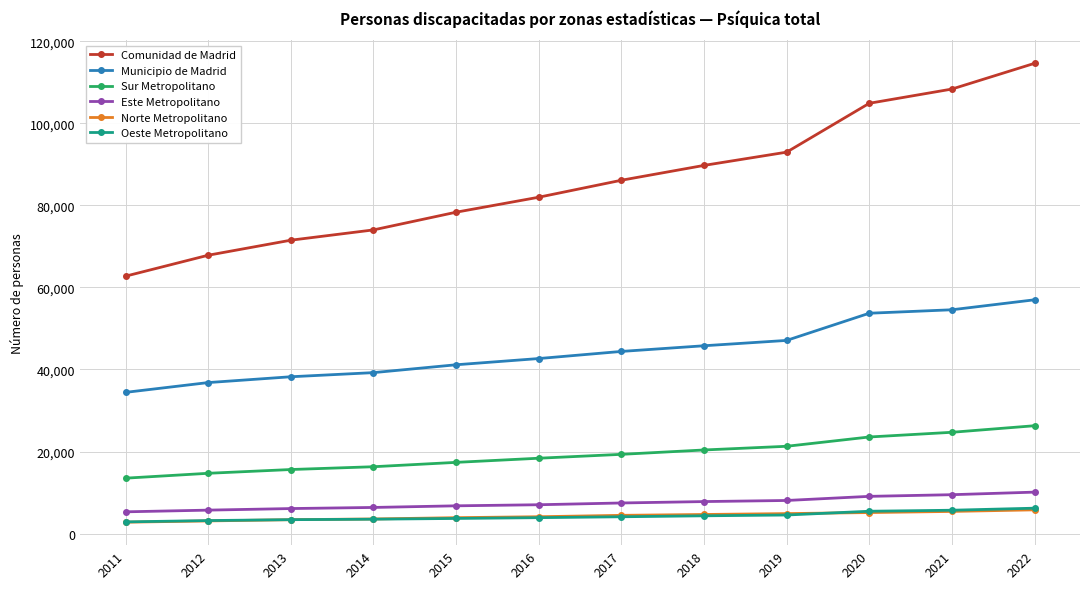

Between 2011 and 2022, which series saw the biggest shift?

Comunidad de Madrid